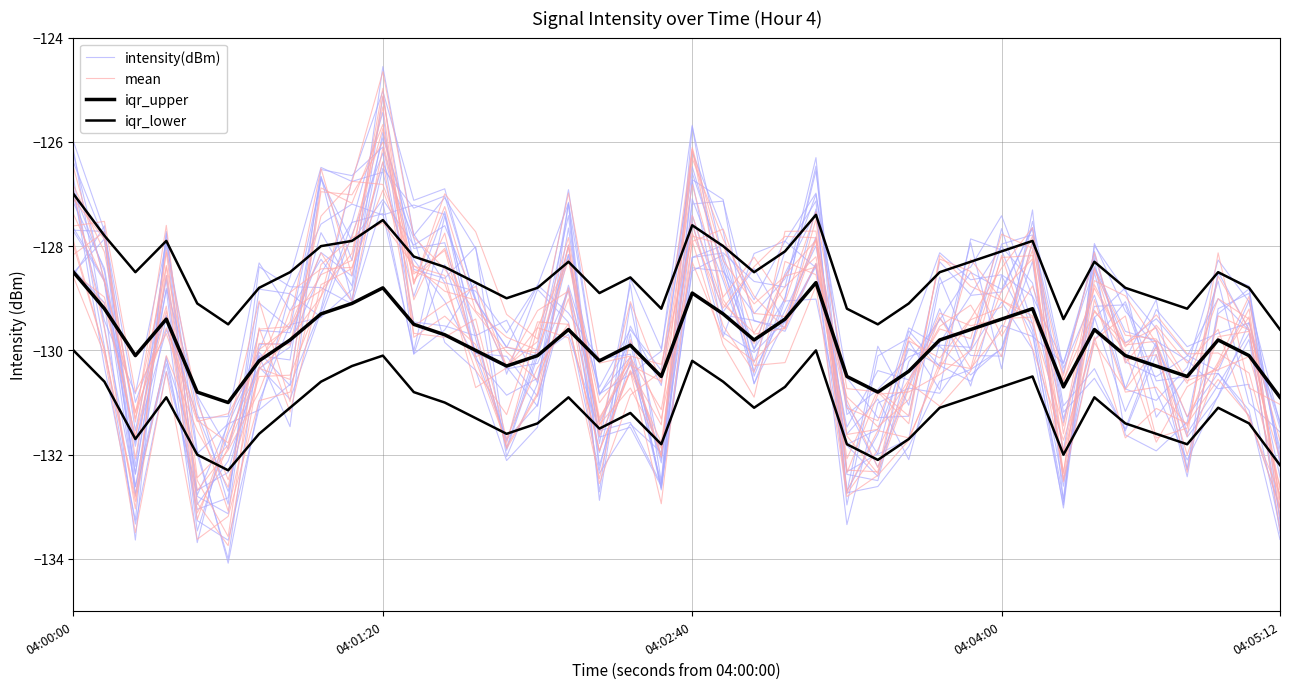

Which series has the widest spread of values?

intensity(dBm)